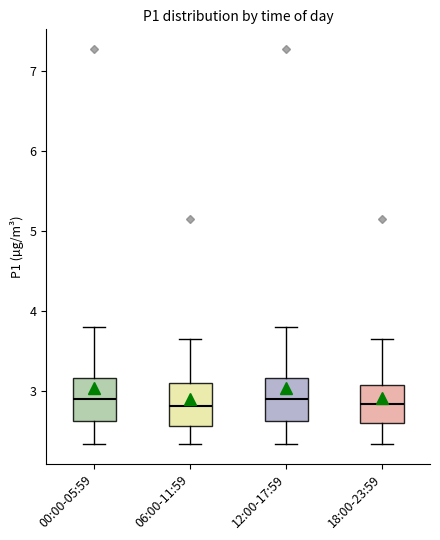

Where is the lower edge of the box for 12:00-17:59 on the y-axis? The values are not printed on the chart, so give them approximately, as read against the axis.

2.6